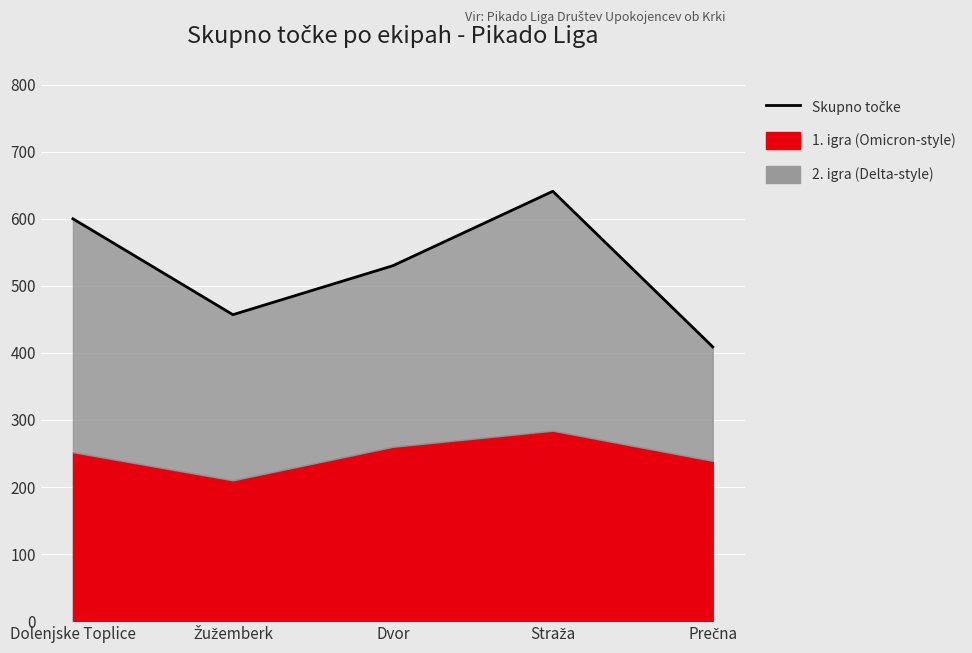

What value does the data have at Dolenjske Toplice, to the nearest 50?

600